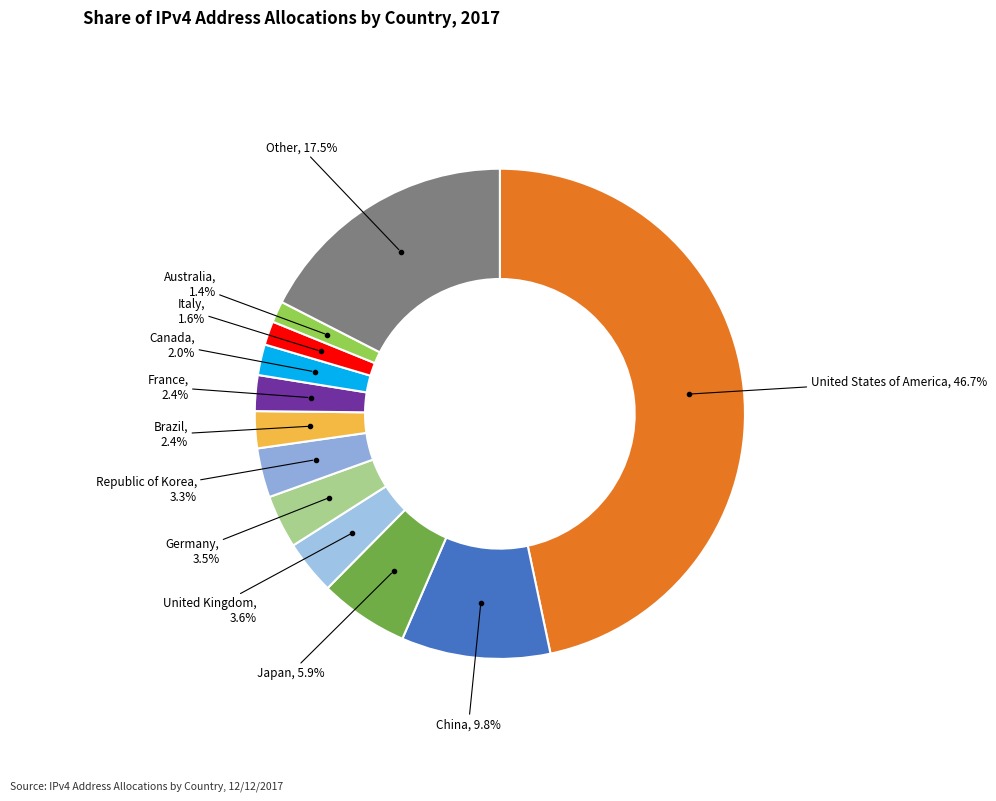

Count the number of slices in the pie.

12